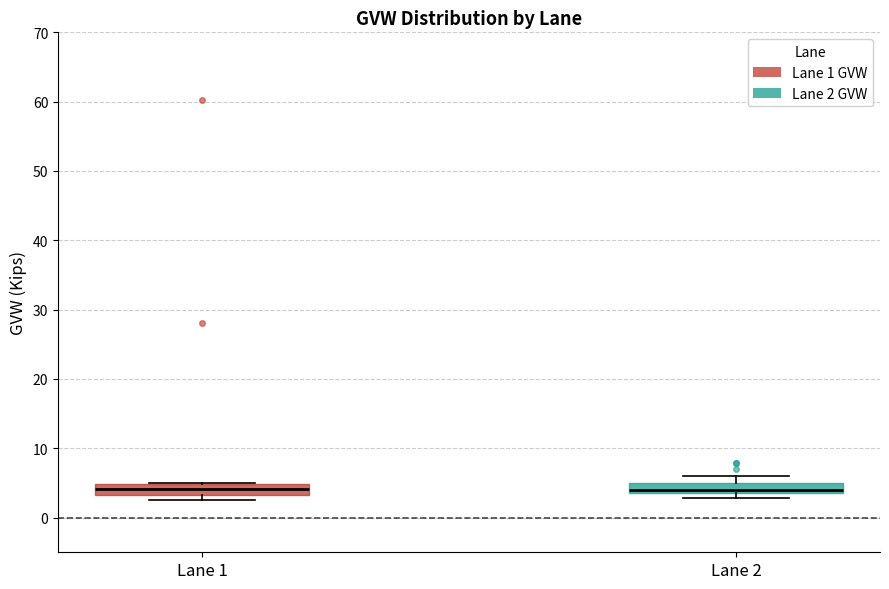

Where does the upper whisker of the box for Lane 2 end on the y-axis? The values are not printed on the chart, so give them approximately, as read against the axis.

6